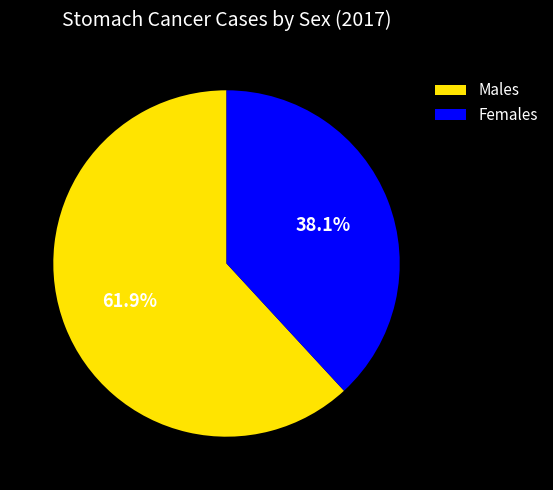

To the nearest percent, what percentage of the pie is Males?

62%